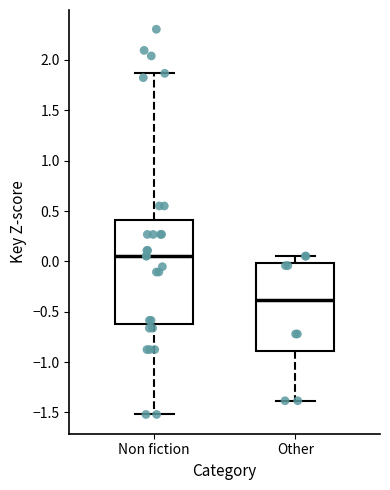

Which box's median line is the highest?

Non fiction